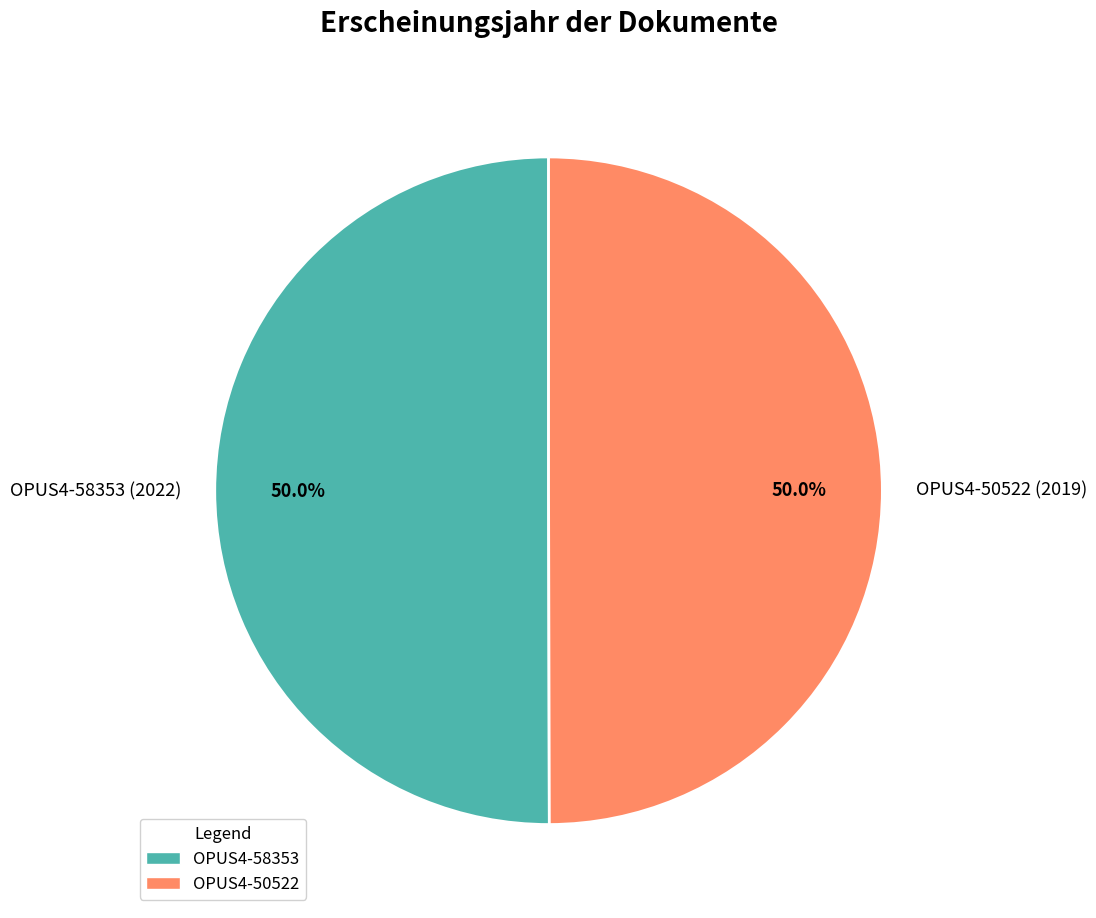

Approximately how many times larger is the value at OPUS4-58353 (2022) compared to OPUS4-50522 (2019)?

1.0